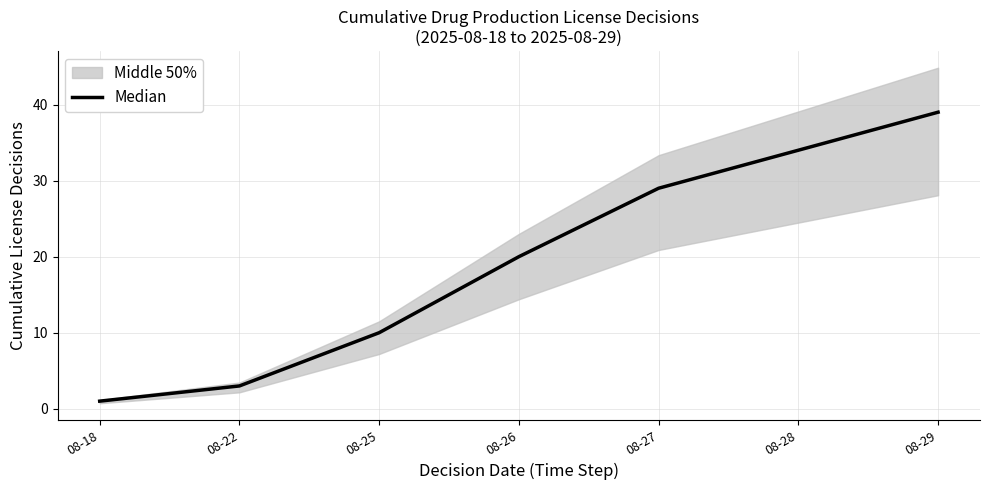

List the labels in order of value, largest first.

08-29, 08-28, 08-27, 08-26, 08-25, 08-22, 08-18